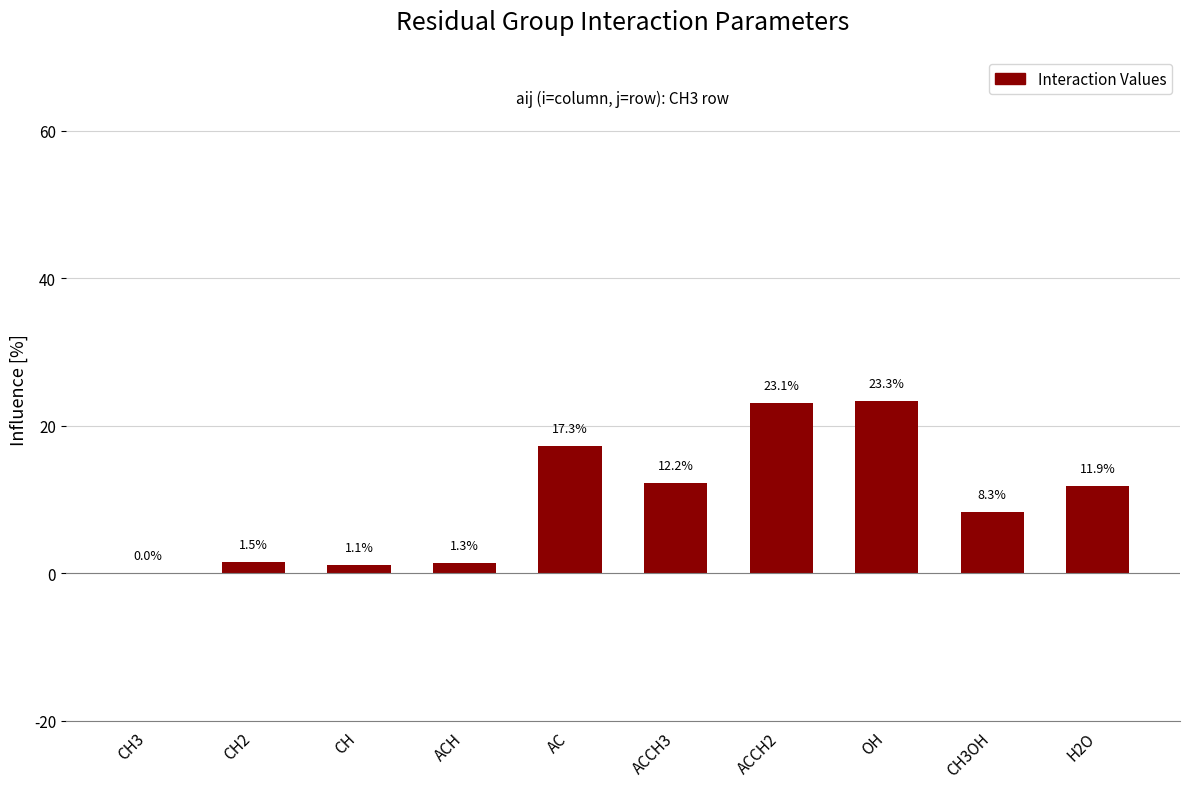

At which label does the data first exceed 11?

AC